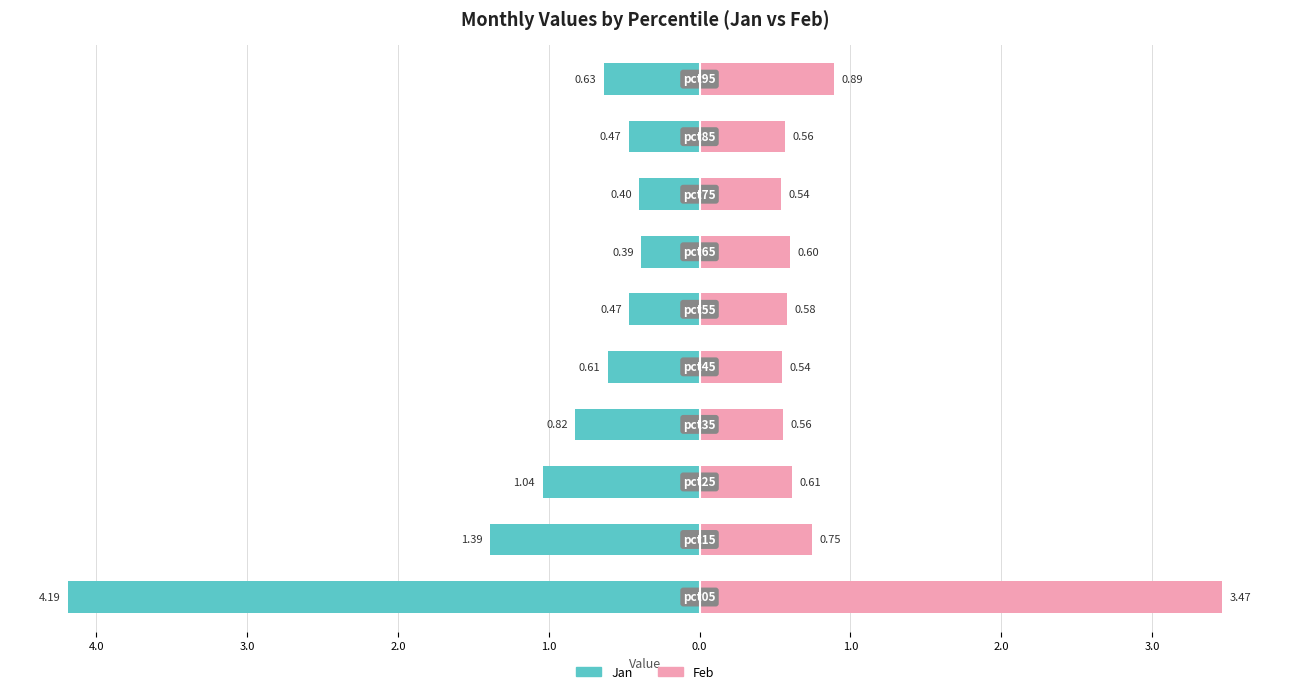

Is it true that Jan (teal) equals -0.6 at 4.0?

True